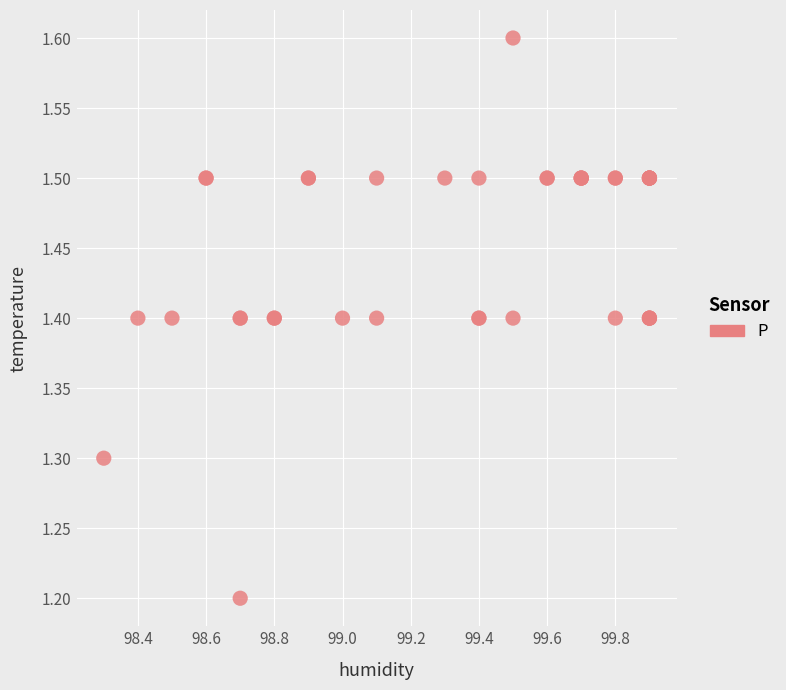

What Y value in the scatter plot is closest to 1?

1.2